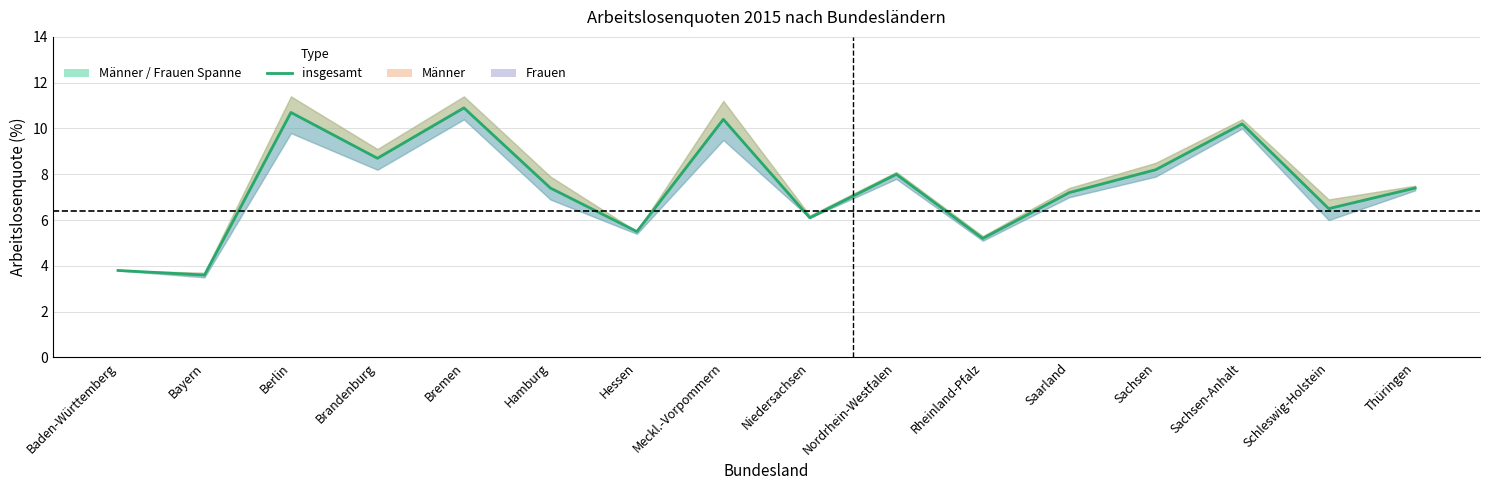

What is the smallest value displayed?

3.6